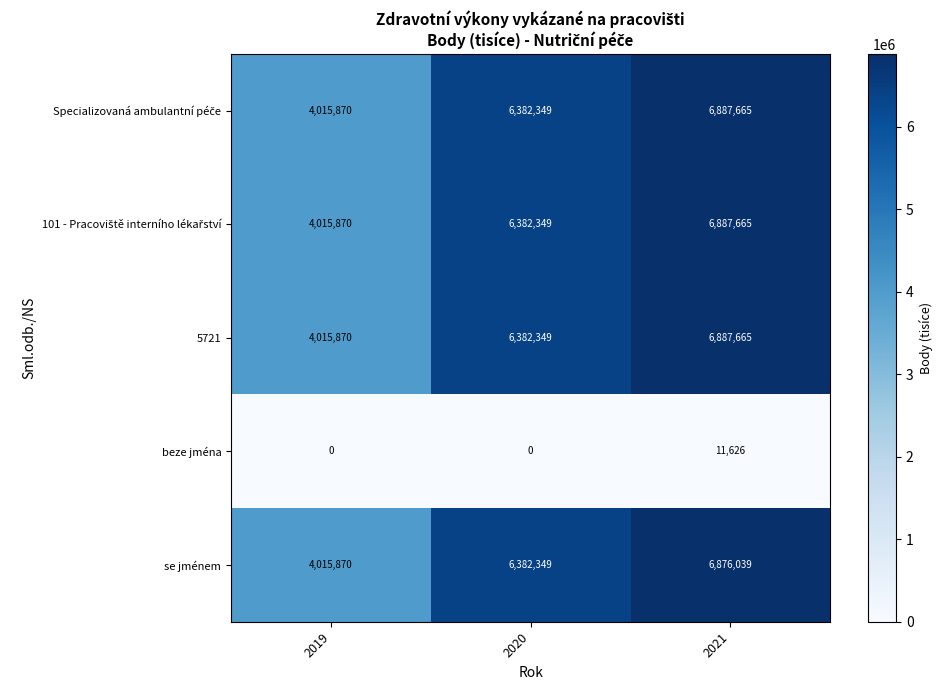

Count the se jménem values in the range 4015870 to 6876039.

3